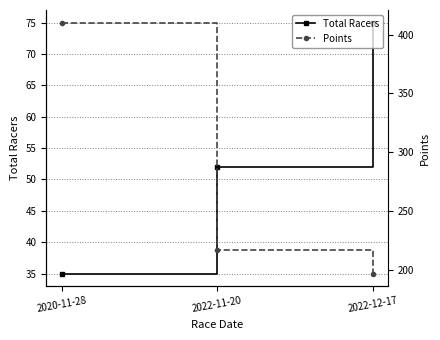

What is the difference between the maximum and second lowest values in the Points series?

193.8